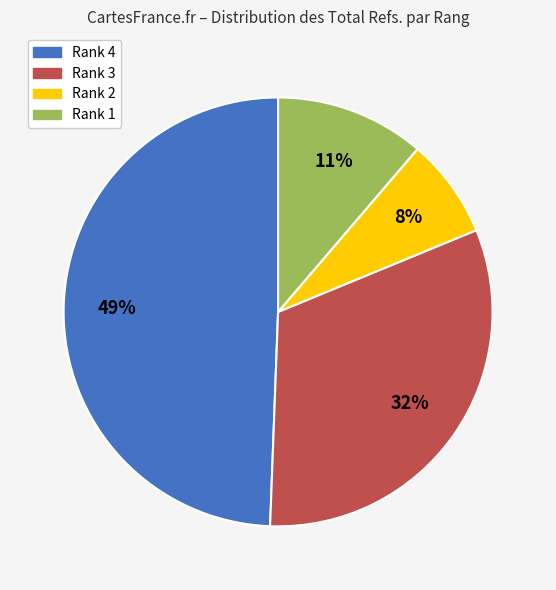

Is it true that Rank 2 is 8% of the pie?

True